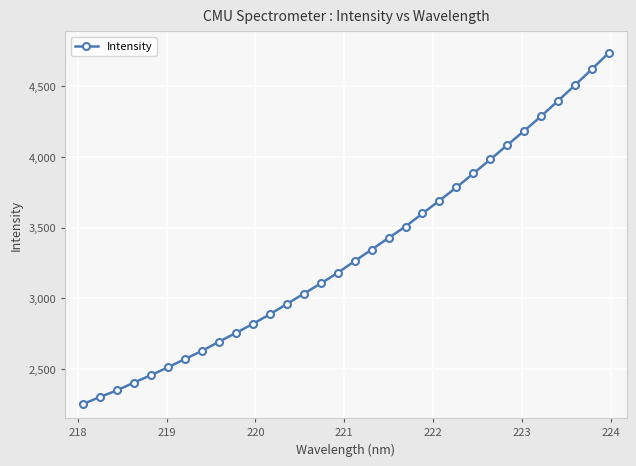

What is the average value?

3319.8